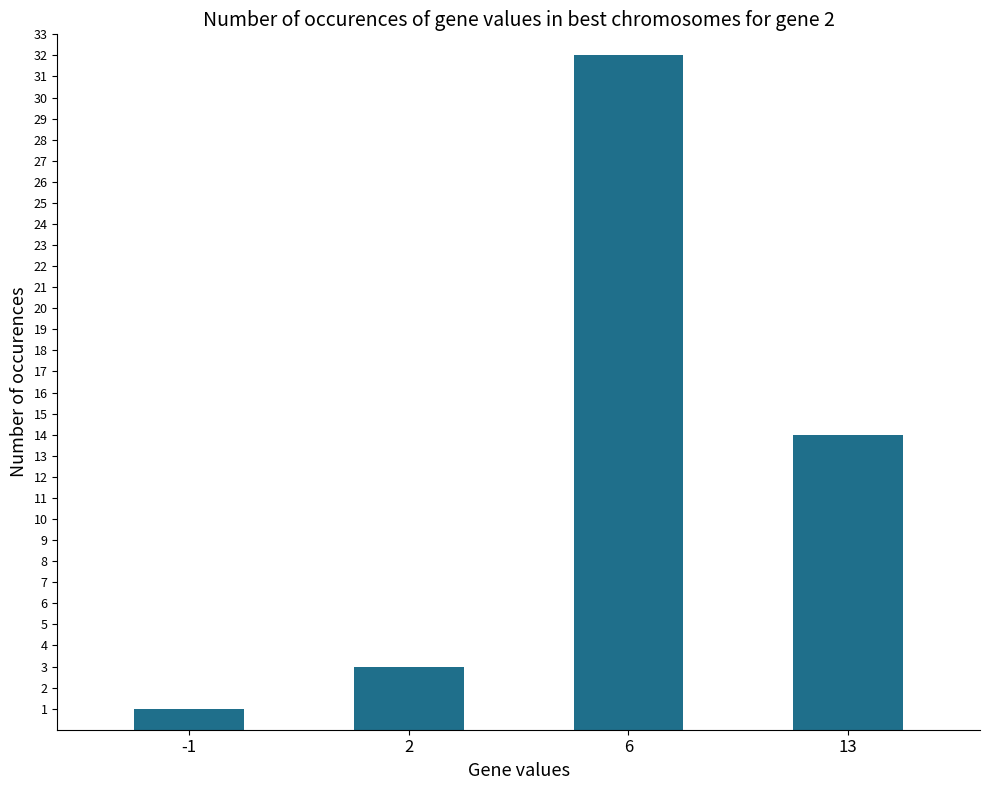

What is the approximate value at -1?

1